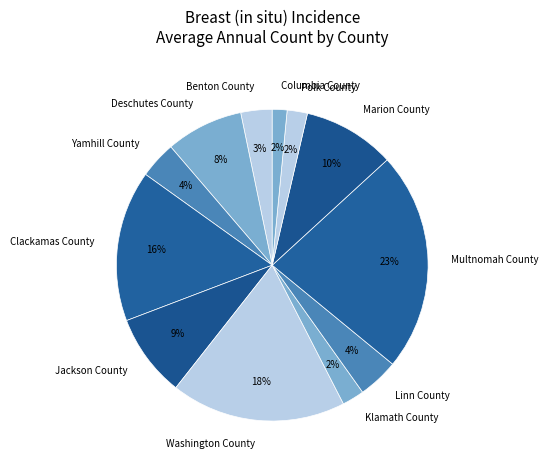

Combined, do Linn County and Deschutes County account for over 50%?

No